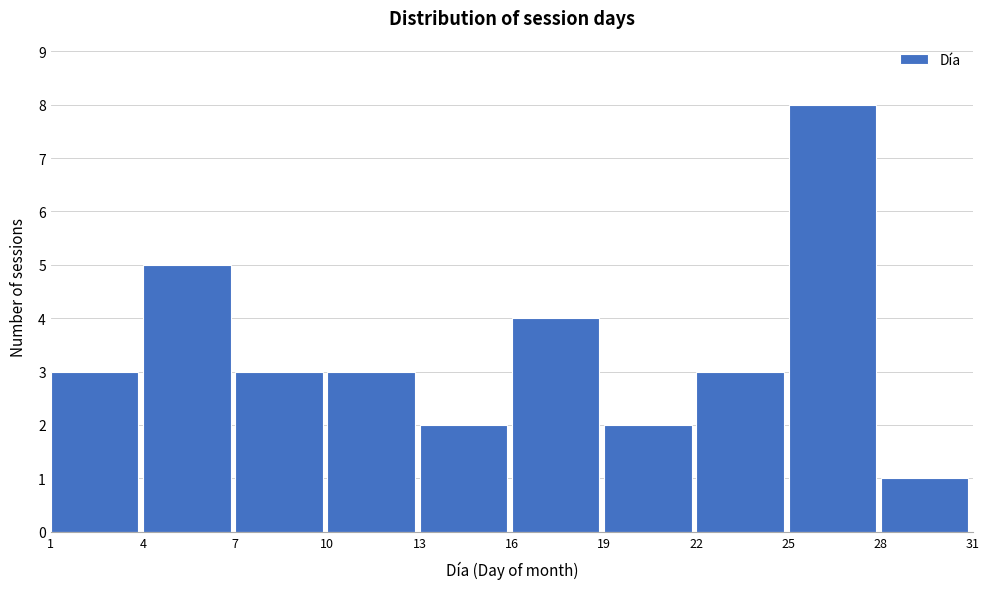

Reading left to right, transcribe this chart: for each bar, give the range it covers on the x-axis and its height. The values are not printed on the chart, so give them approximately, as read against the axis.

1 to 4: 3
4 to 7: 5
7 to 10: 3
10 to 13: 3
13 to 16: 2
16 to 19: 4
19 to 22: 2
22 to 25: 3
25 to 28: 8
28 to 31: 1